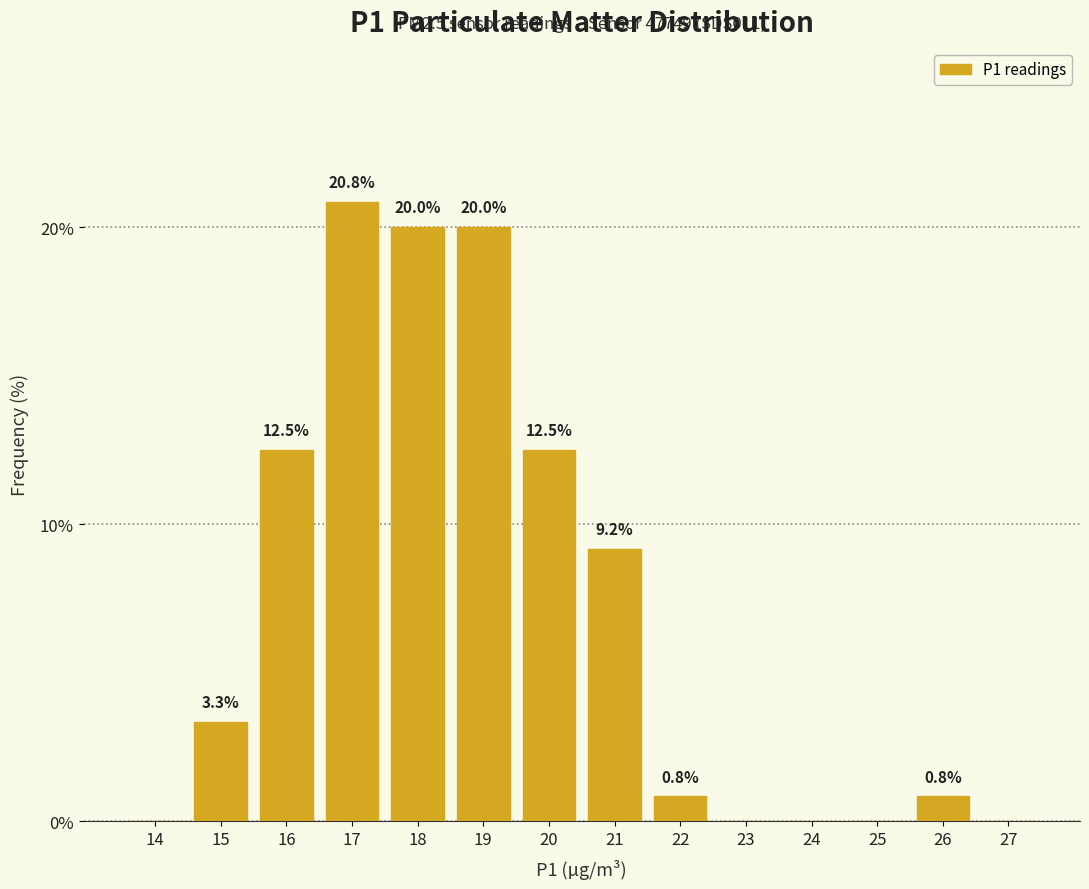

Reading left to right, extract all data points from this chart.

14=0.0	15=3.3	16=12.5	17=20.8	18=20.0	19=20.0	20=12.5	21=9.2	22=0.8	23=0.0	24=0.0	25=0.0	26=0.8	27=0.0